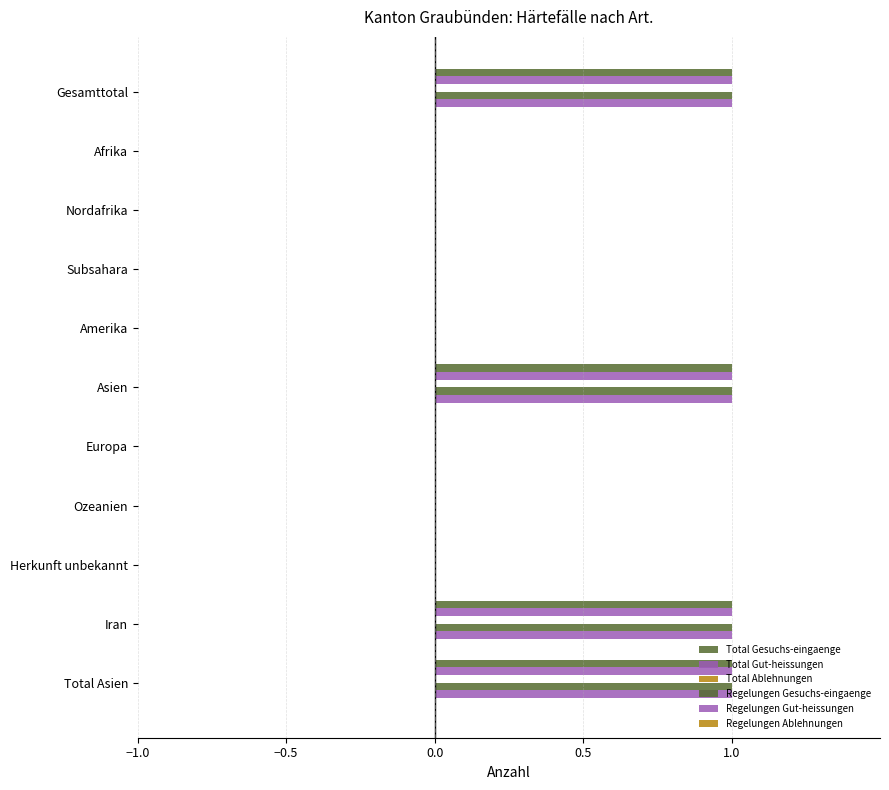

How many data points does each series have?

11